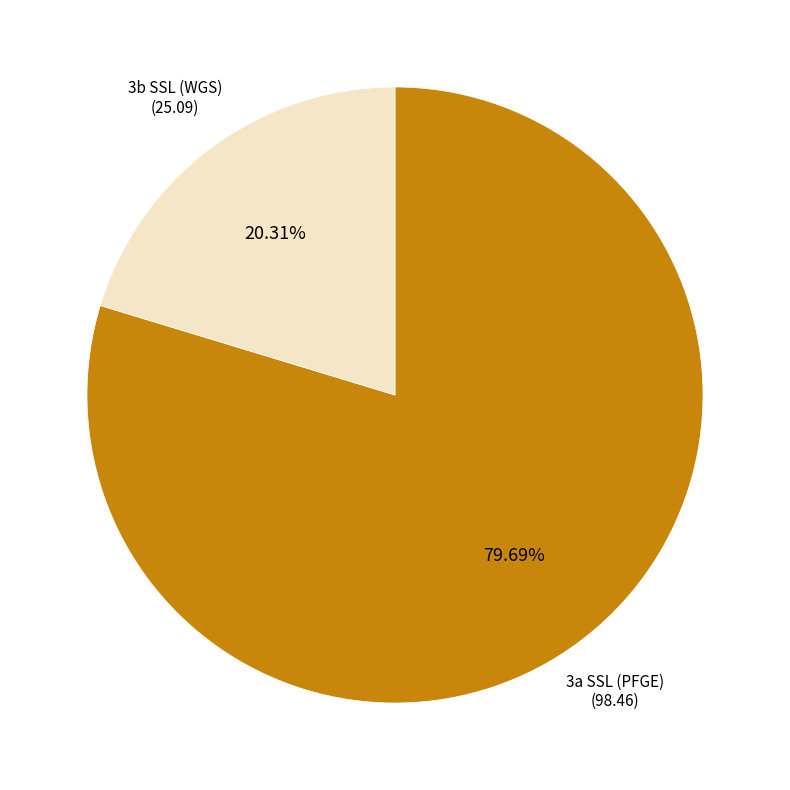

Is there any slice that represents more than half of the pie?

Yes